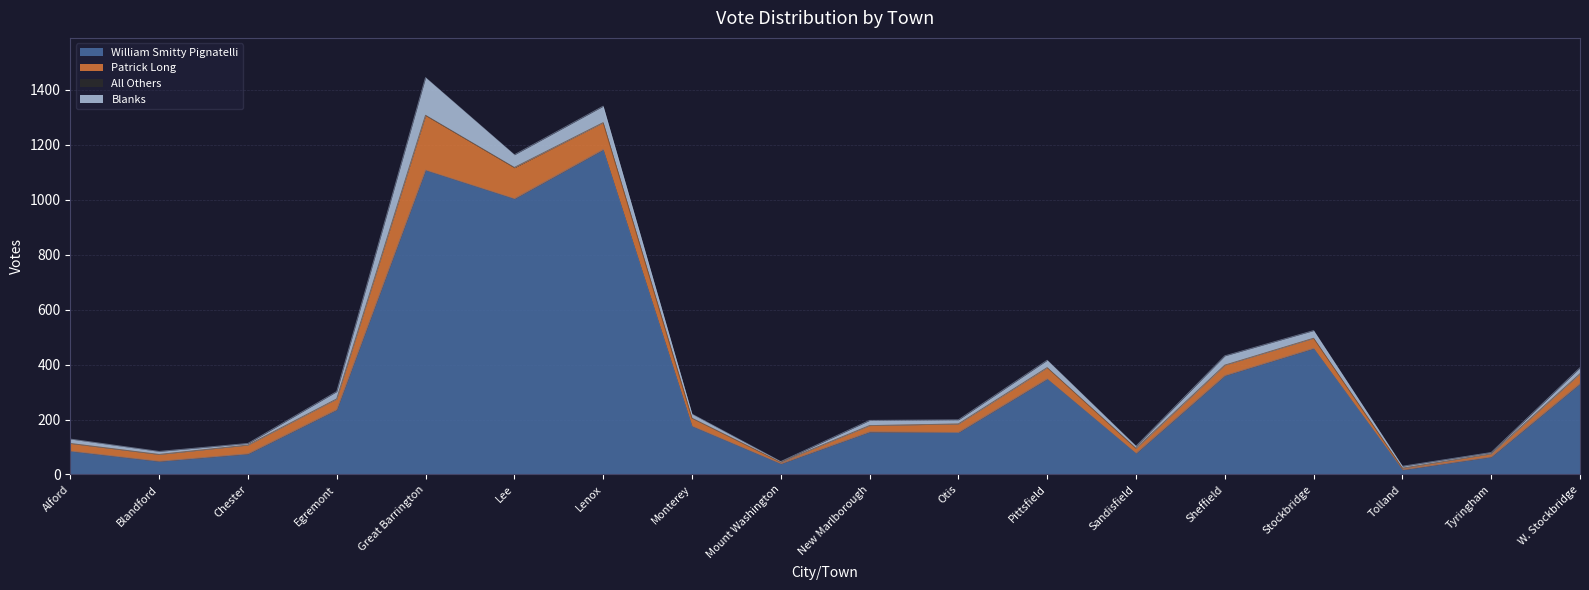

How many lines are shown in the chart?

4